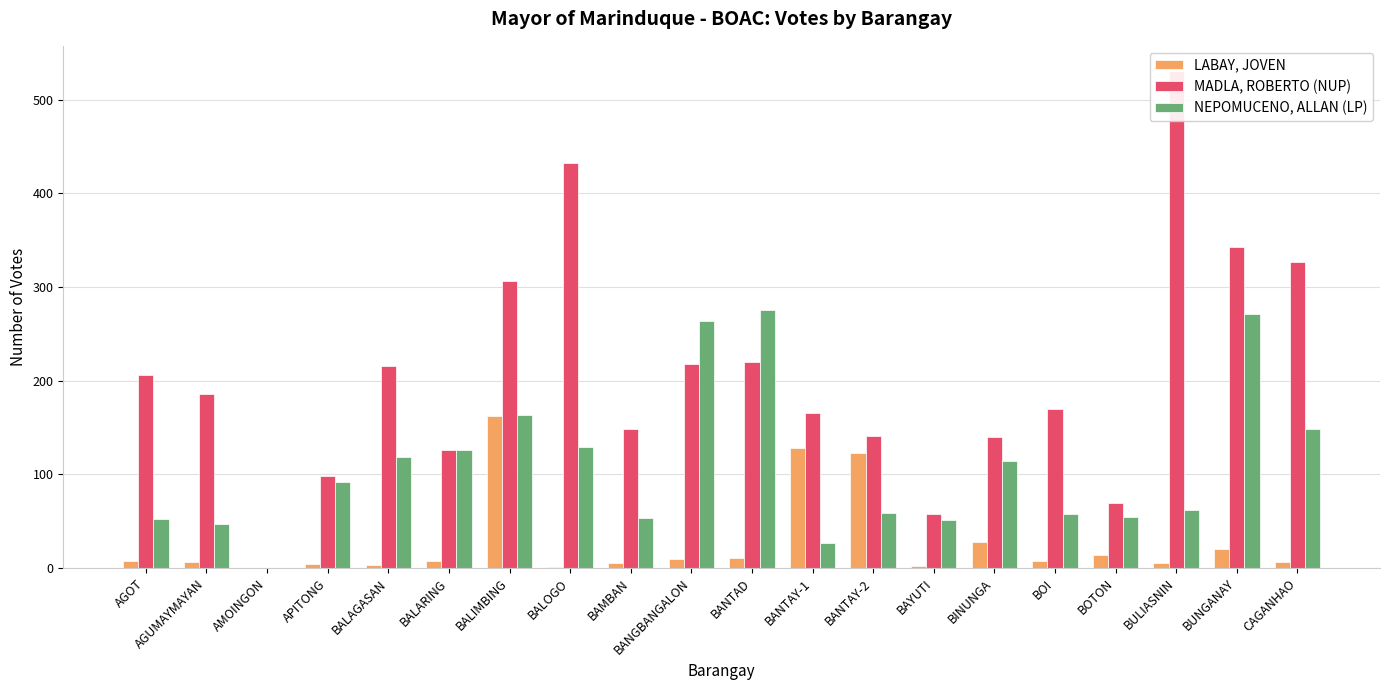

Rank the categories by NEPOMUCENO, ALLAN (LP) value from highest to lowest.

BANTAD, BUNGANAY, BANGBANGALON, BALIMBING, CAGANHAO, BALOGO, BALARING, BALAGASAN, BINUNGA, APITONG, BULIASNIN, BANTAY-2, BOI, BOTON, BAMBAN, AGOT, BAYUTI, AGUMAYMAYAN, BANTAY-1, AMOINGON